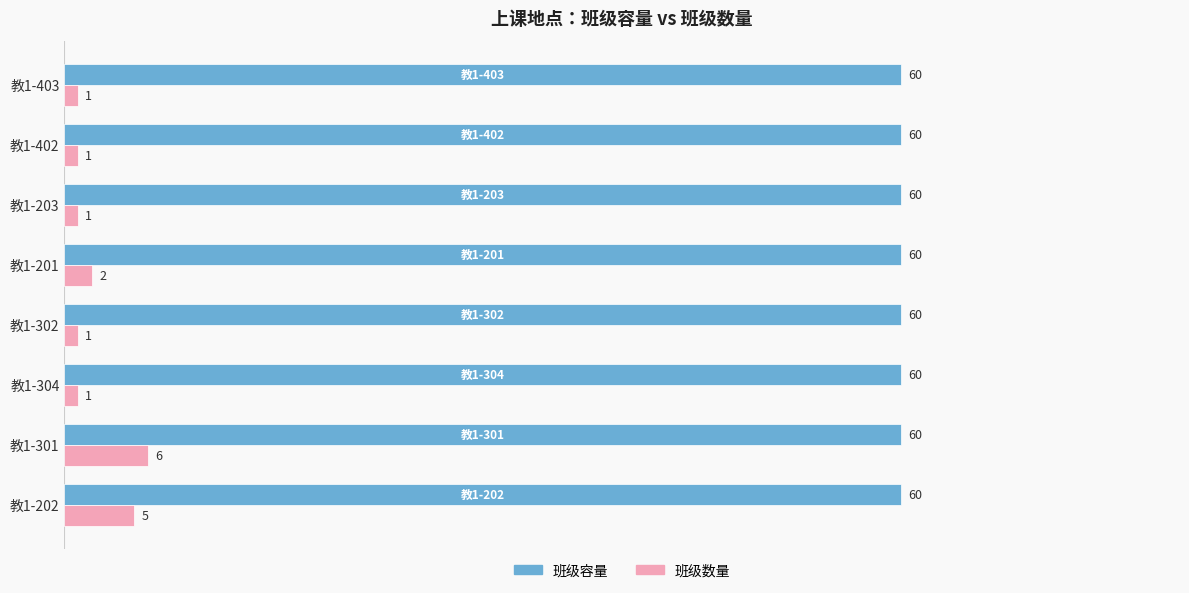

What is the maximum value for 班级数量?

6